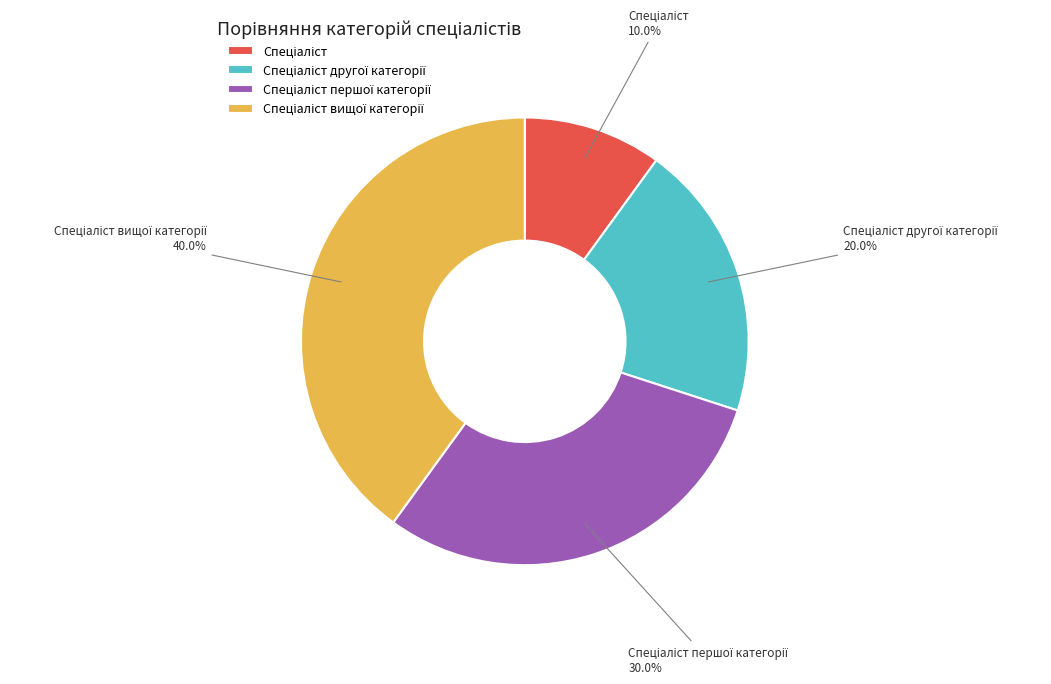

Is there any slice that represents more than half of the pie?

No